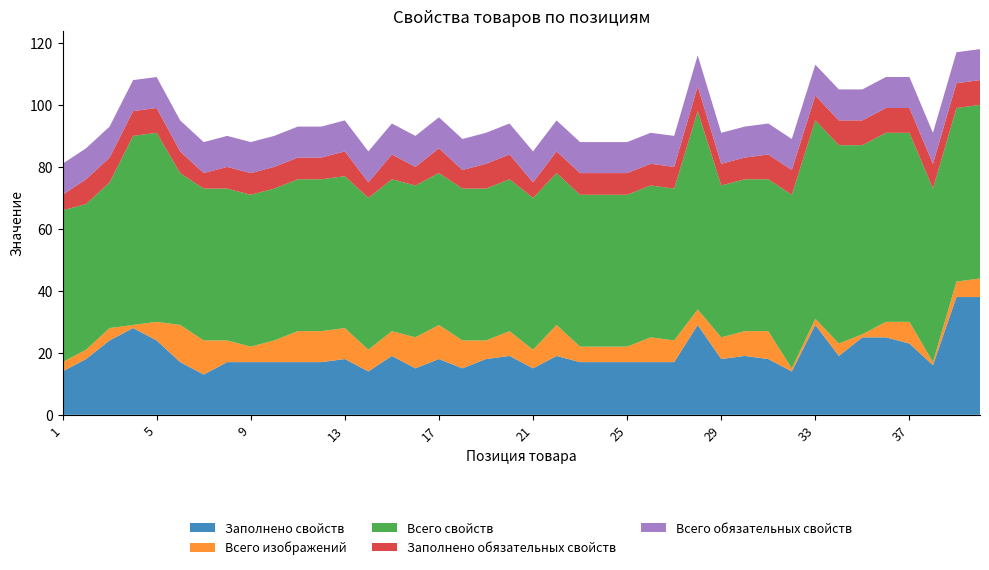

Reading left to right, list all the values displayed in this chart.

Заполнено свойств: 14	18	24	28	24	17	13	17	17	17	17	17	18	14	19	15	18	15	18	19	15	19	17	17	17	17	17	29	18	19	18	14	29	19	25	25	23	16	38	38
Всего изображений: 3	3	4	1	6	12	11	7	5	7	10	10	10	7	8	10	11	9	6	8	6	10	5	5	5	8	7	5	7	8	9	1	2	4	1	5	7	1	5	6
Всего свойств: 49	47	47	61	61	49	49	49	49	49	49	49	49	49	49	49	49	49	49	49	49	49	49	49	49	49	49	64	49	49	49	56	64	64	61	61	61	56	56	56
Заполнено обязательных свойств: 5	8	8	8	8	7	5	7	7	7	7	7	8	5	8	6	8	6	8	8	5	7	7	7	7	7	7	8	7	7	8	8	8	8	8	8	8	8	8	8
Всего обязательных свойств: 10	10	10	10	10	10	10	10	10	10	10	10	10	10	10	10	10	10	10	10	10	10	10	10	10	10	10	10	10	10	10	10	10	10	10	10	10	10	10	10